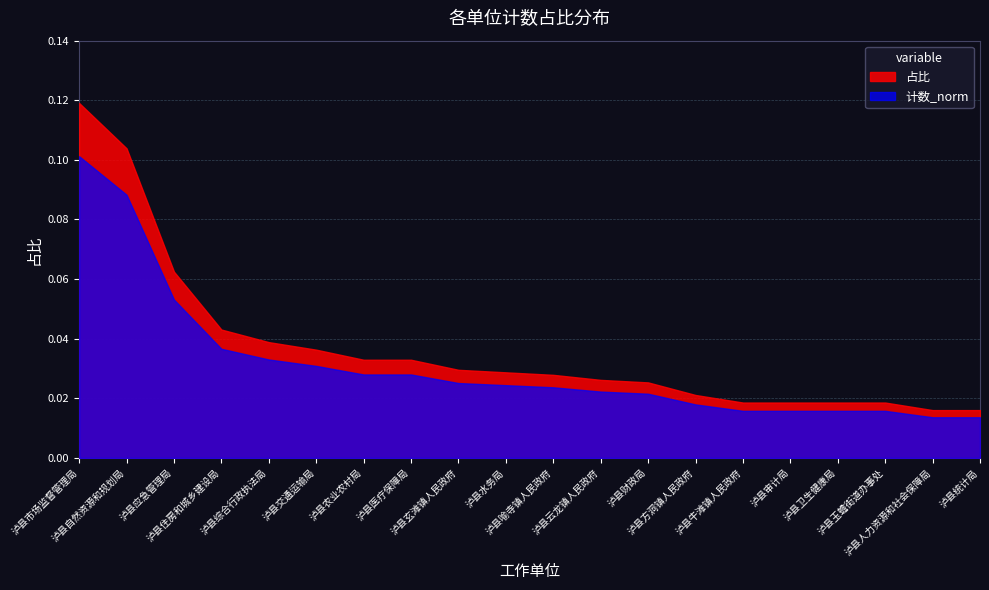

True or false: 占比 and 计数_norm intersect in this chart.

False